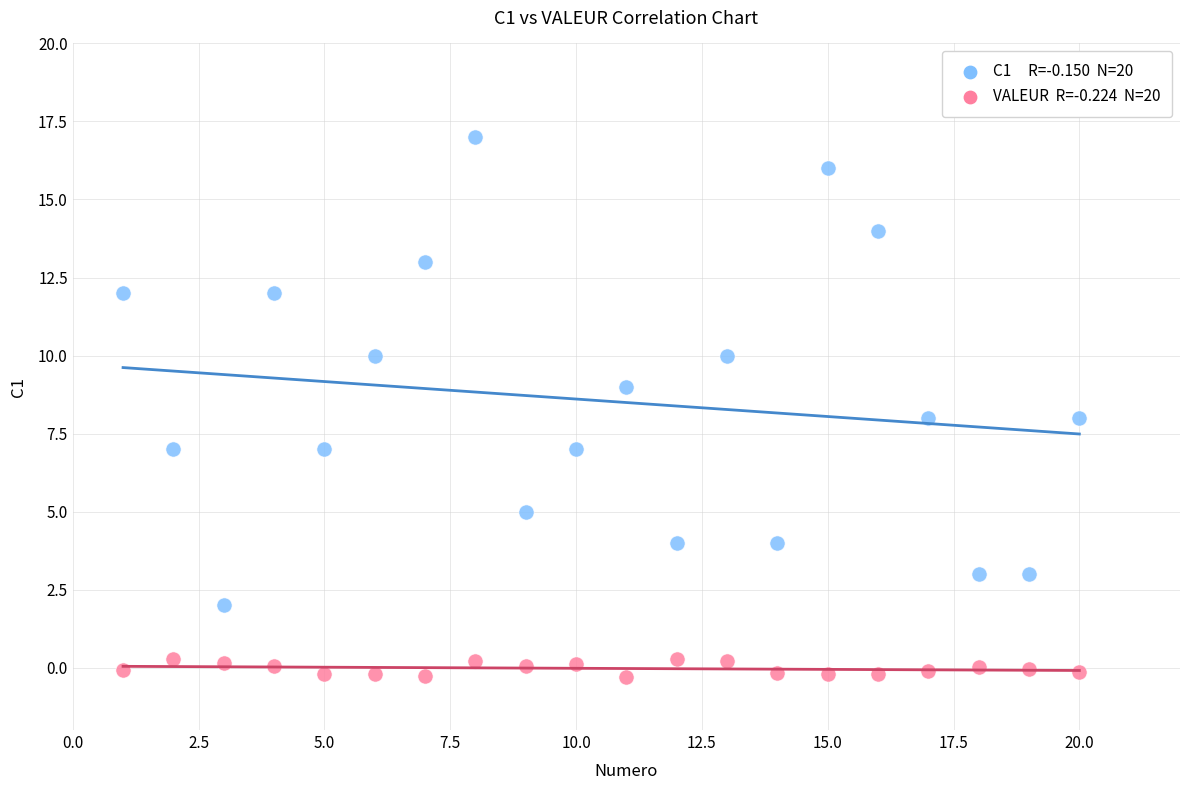

Across all data points, what is the range of Y values (max minus min)?

17.3